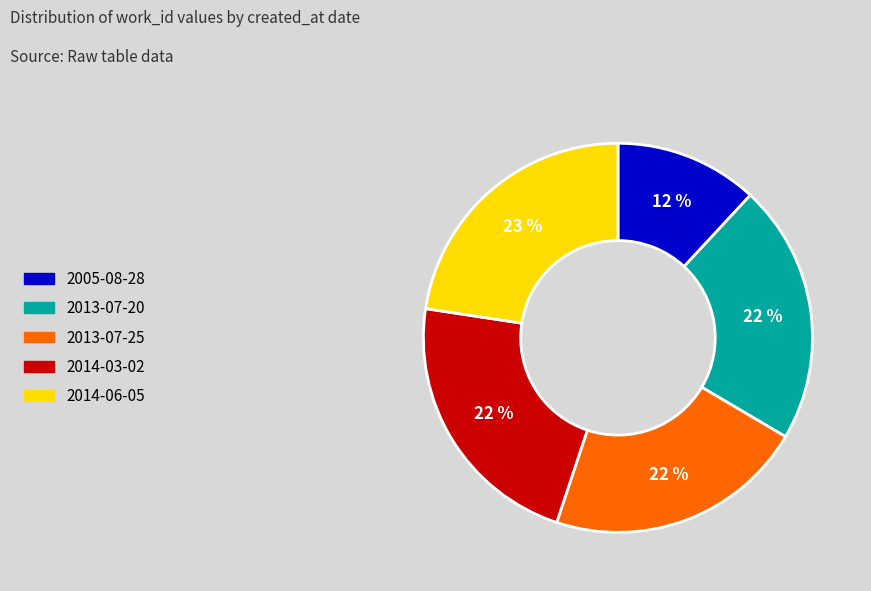

True or false: 2014-03-02 accounts for 22% of the total.

True